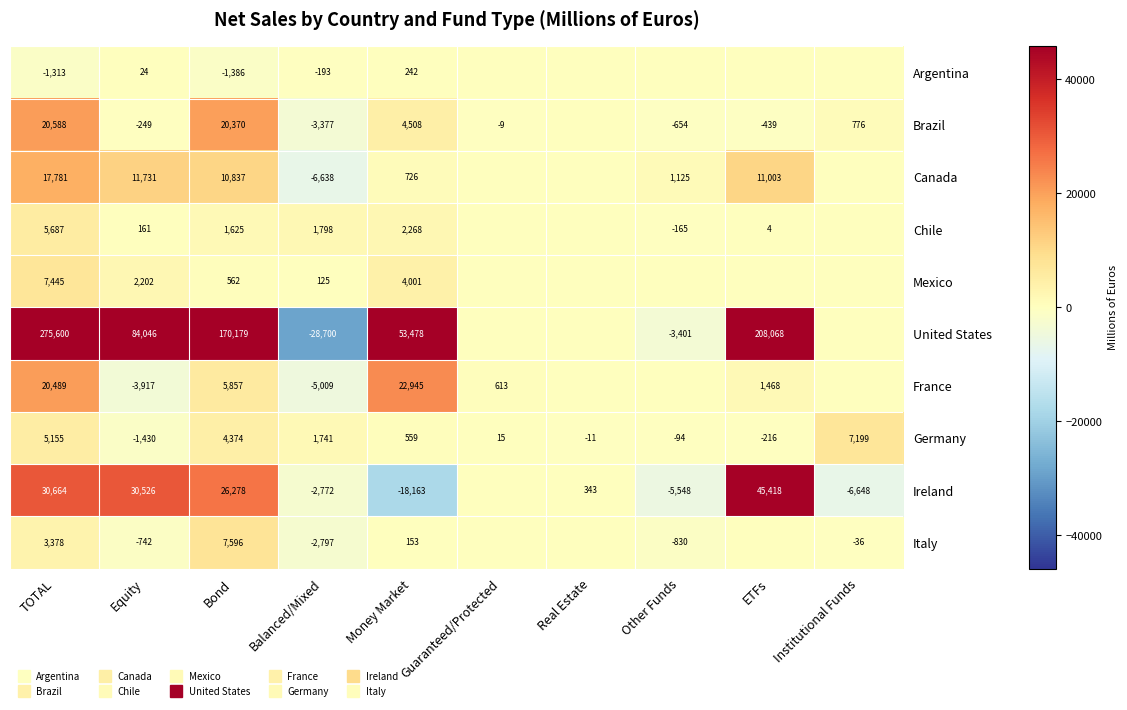

Rank the categories by Germany value from lowest to highest.

Equity, ETFs, Other Funds, Real Estate, Guaranteed/Protected, Money Market, Balanced/Mixed, Bond, TOTAL, Institutional Funds